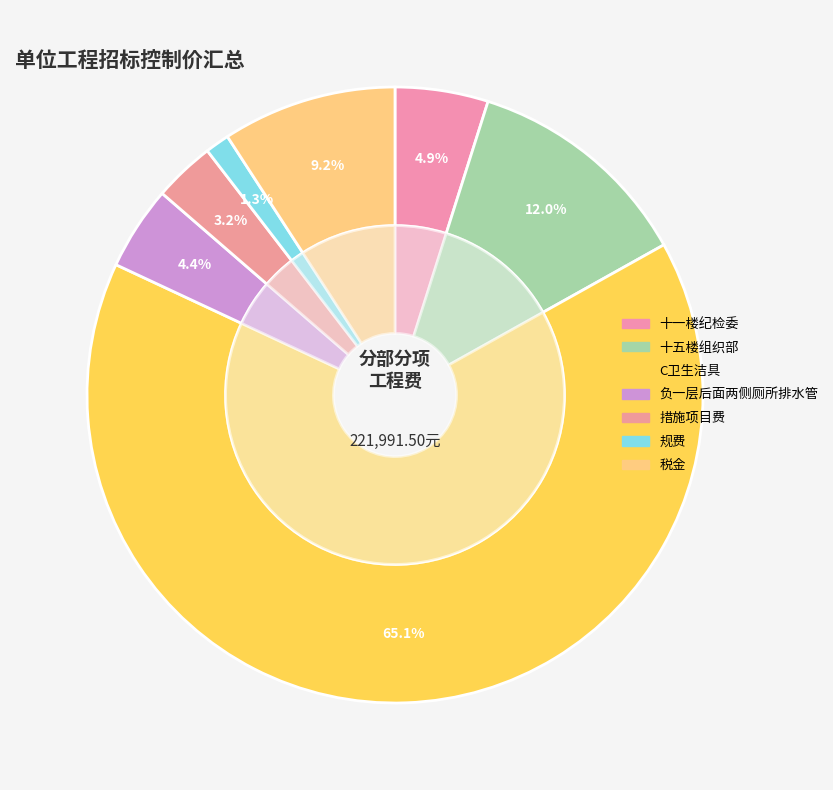

To the nearest percent, what portion does C卫生洁具 represent?

65%